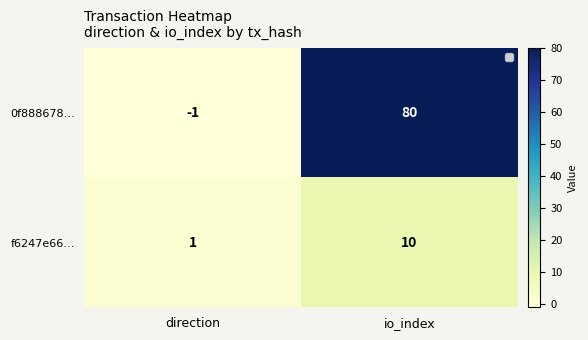

The value of 0f888678… at direction is 0. True or false?

False